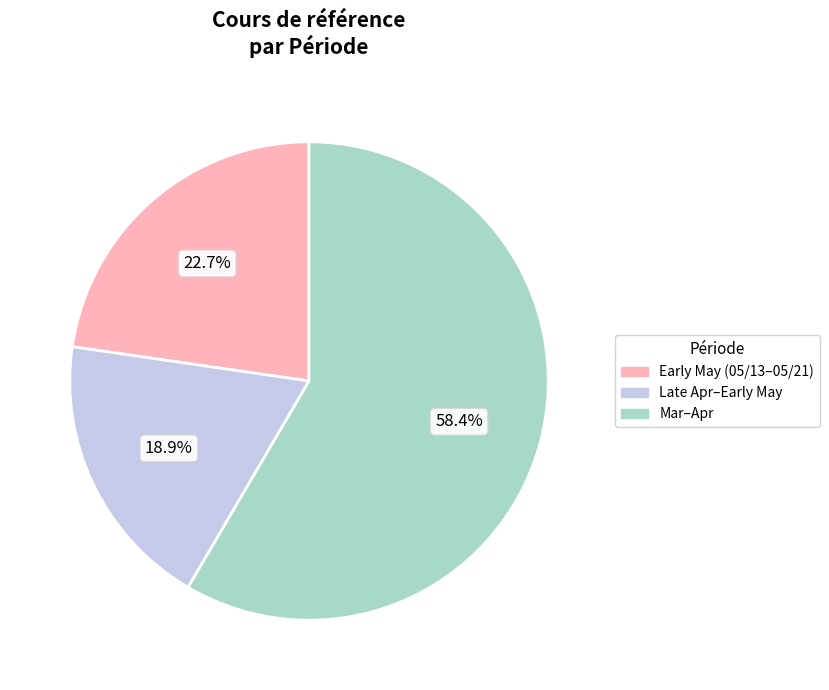

Is there a majority slice in this chart?

Yes